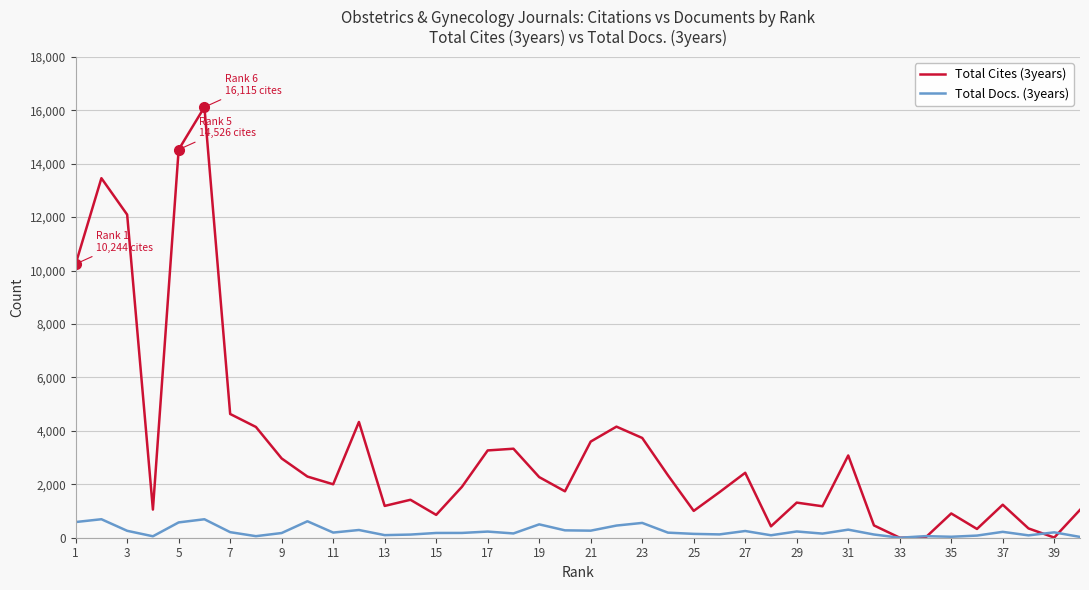

What are all the series names shown in the legend?

Total Cites (3years), Total Docs. (3years)